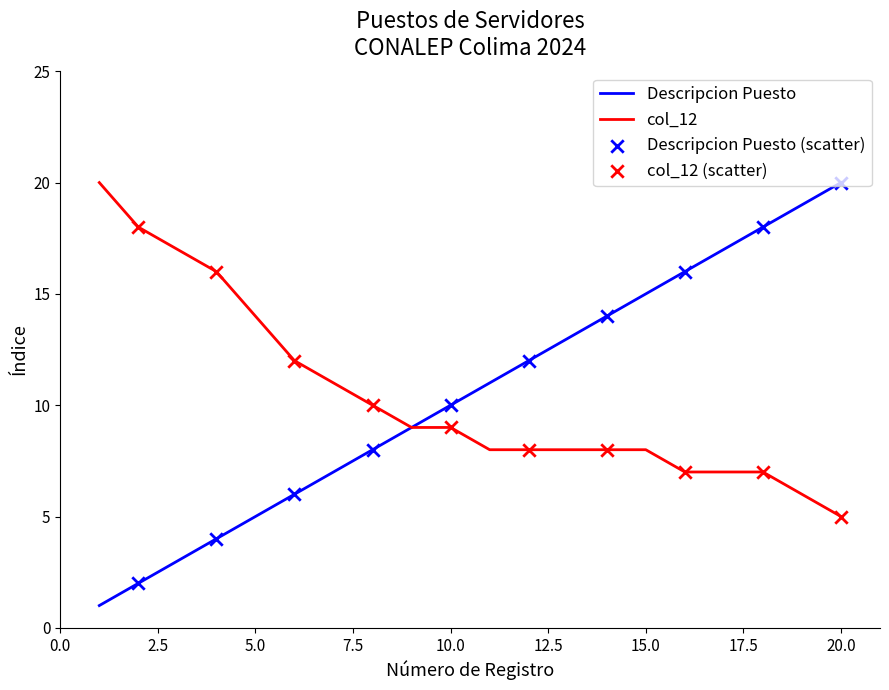

Which series has the widest spread of values?

Descripcion Puesto